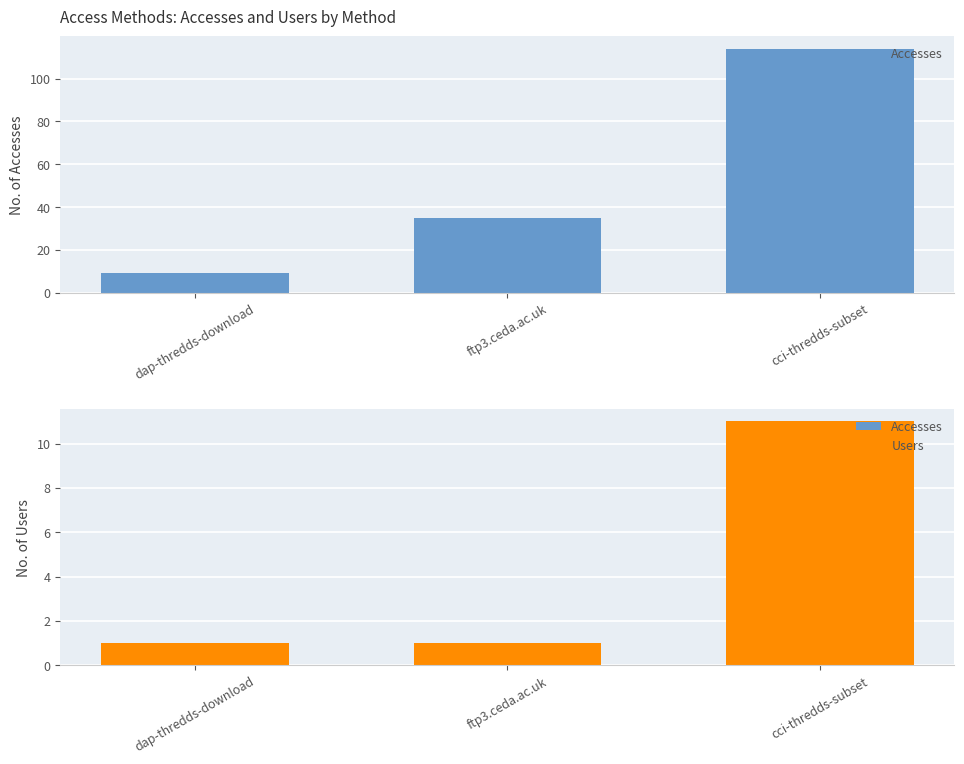

What is the lowest value of the Users series?

1